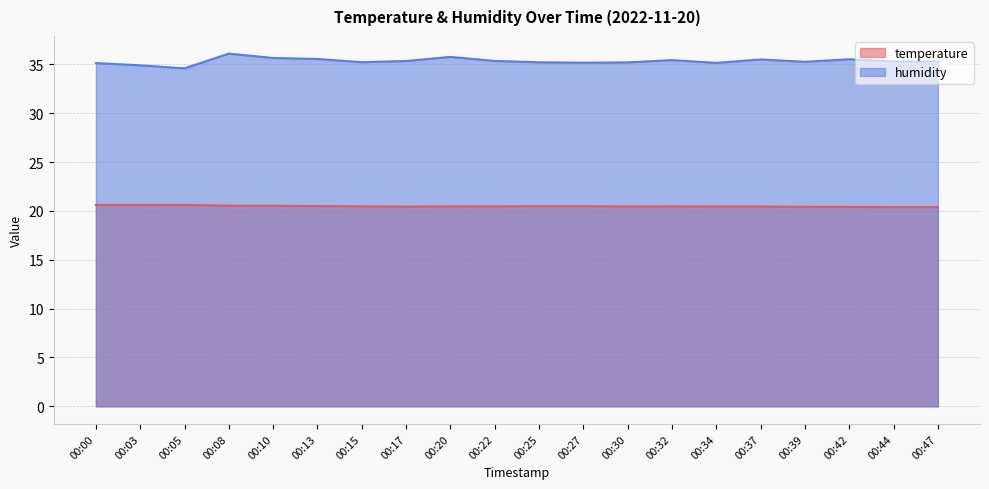

Which series has the largest total across all categories?

humidity